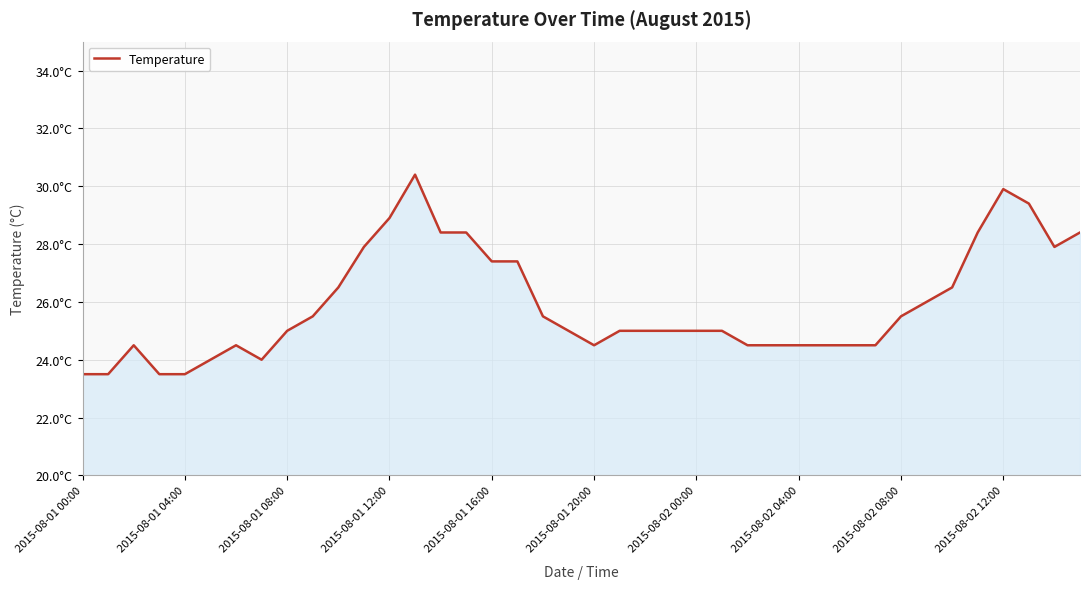

Does the chart display data point markers on the line(s)?

No